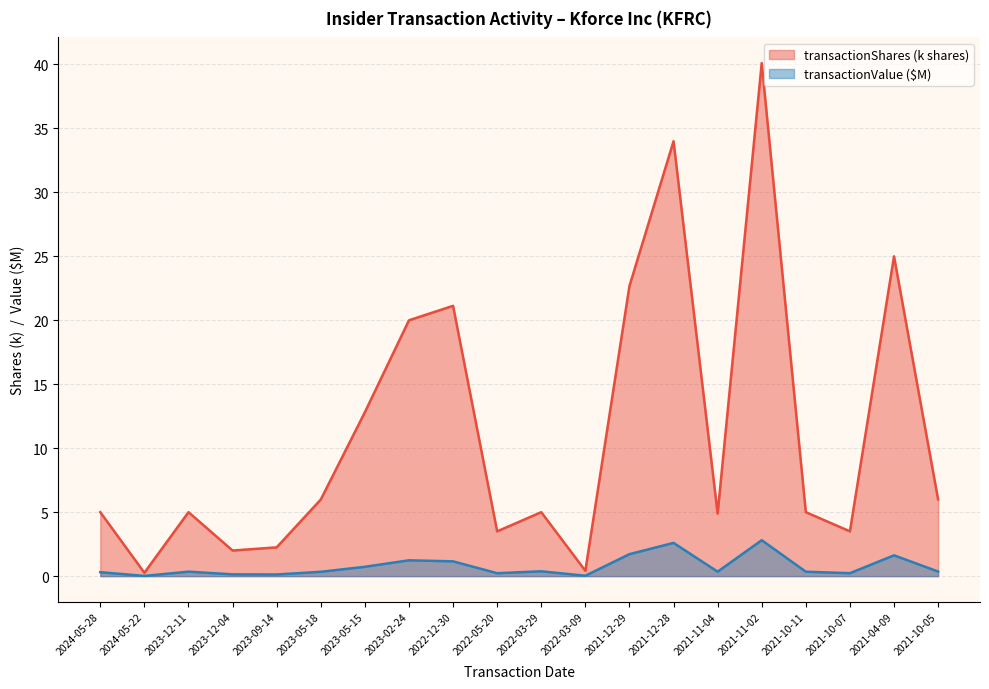

True or false: transactionShares and transactionValue cross at least once.

False